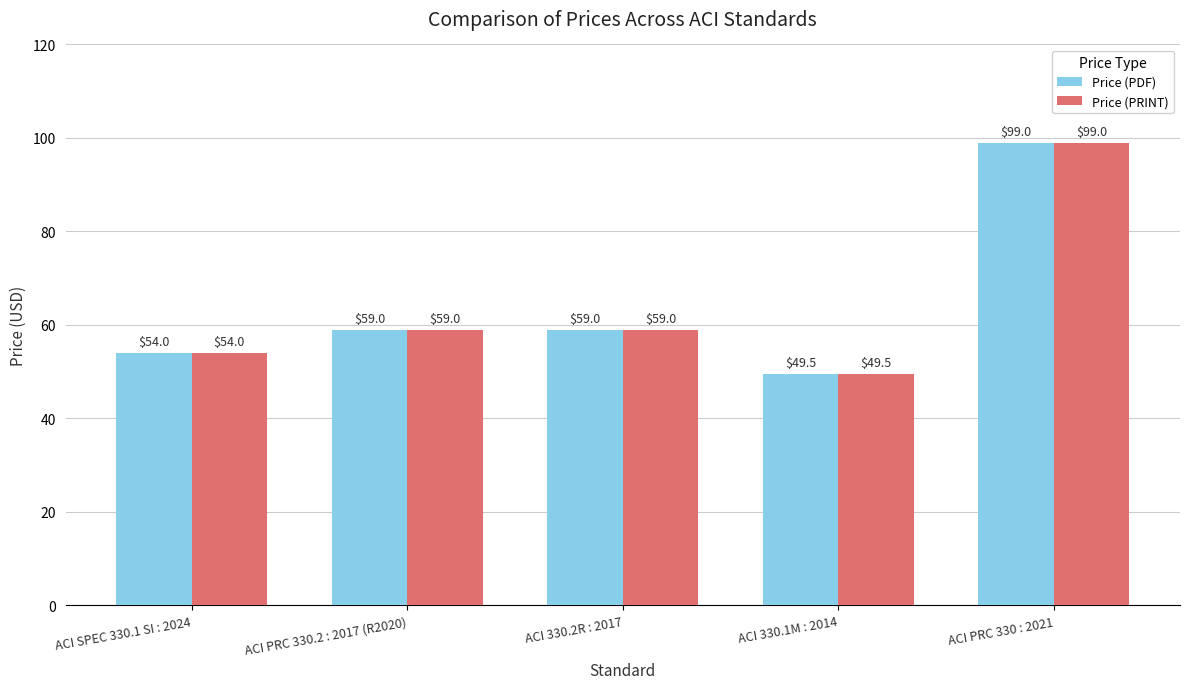

At how many categories does at least one series exceed 50?

4